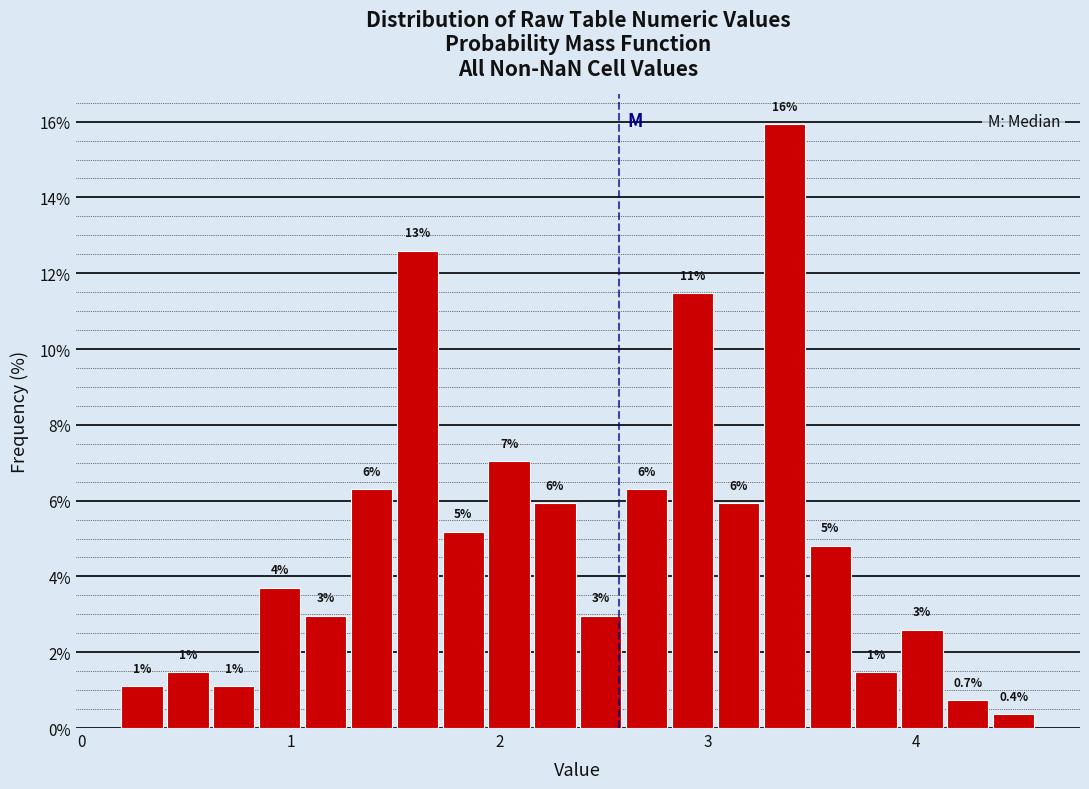

Around what value on the x-axis is the tallest bar? Give the approximate position of its centre, as read against the axis.

3.4